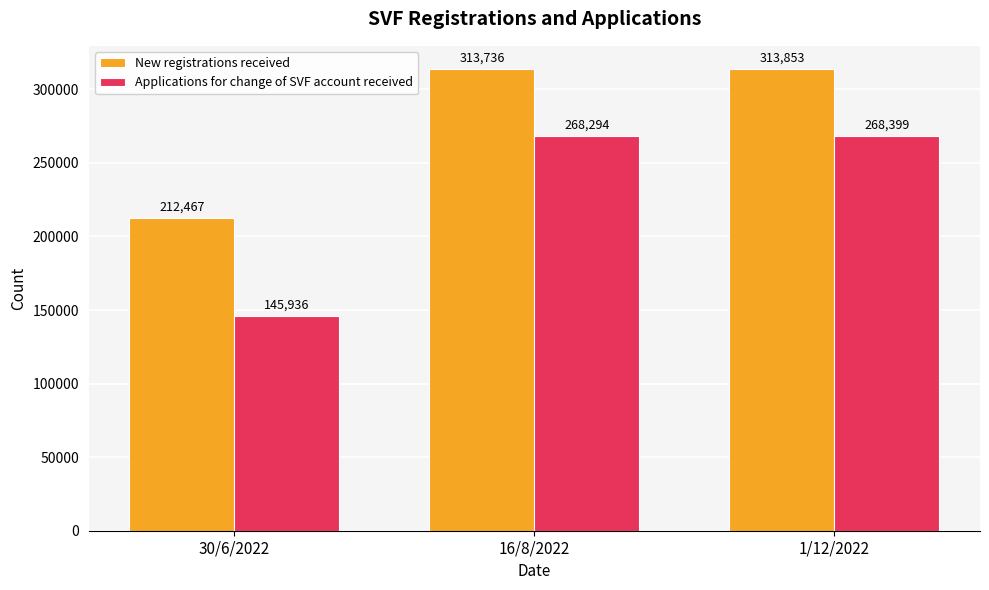

What is the label of the 1st bar from the left?

30/6/2022